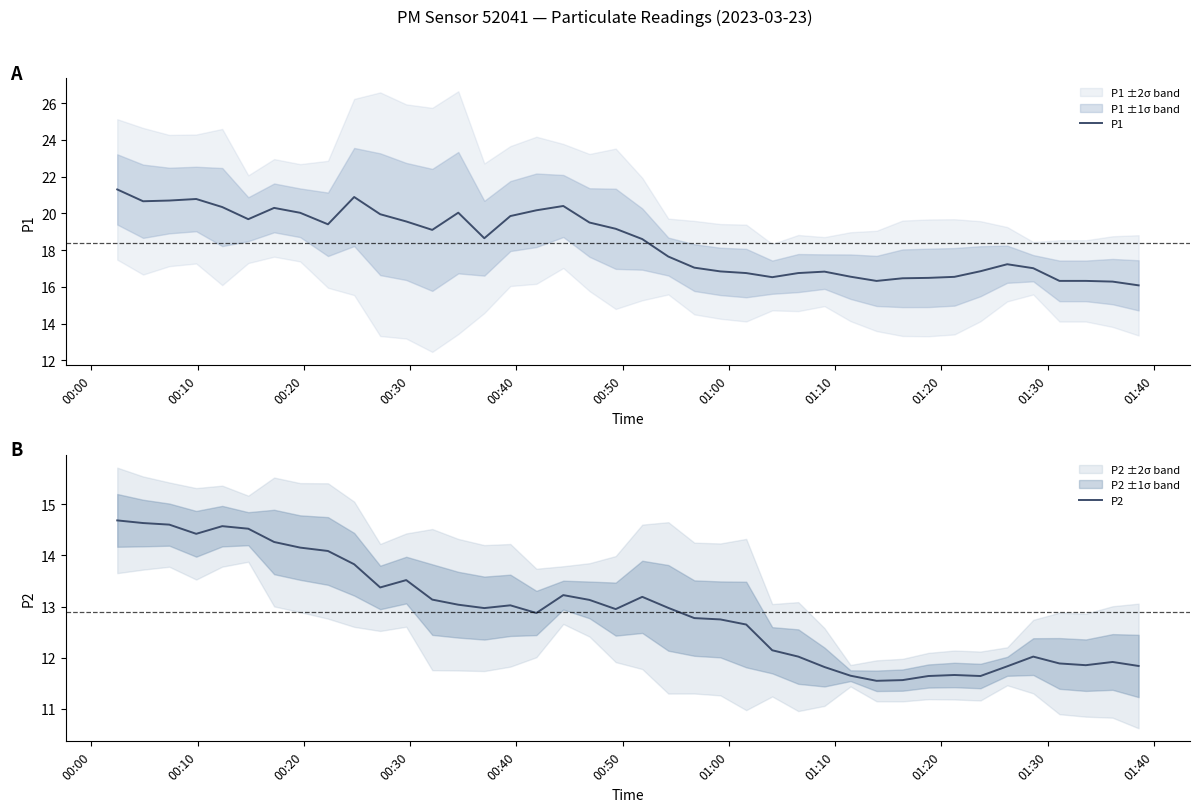

At which label does P1 first exceed 18?

00:00